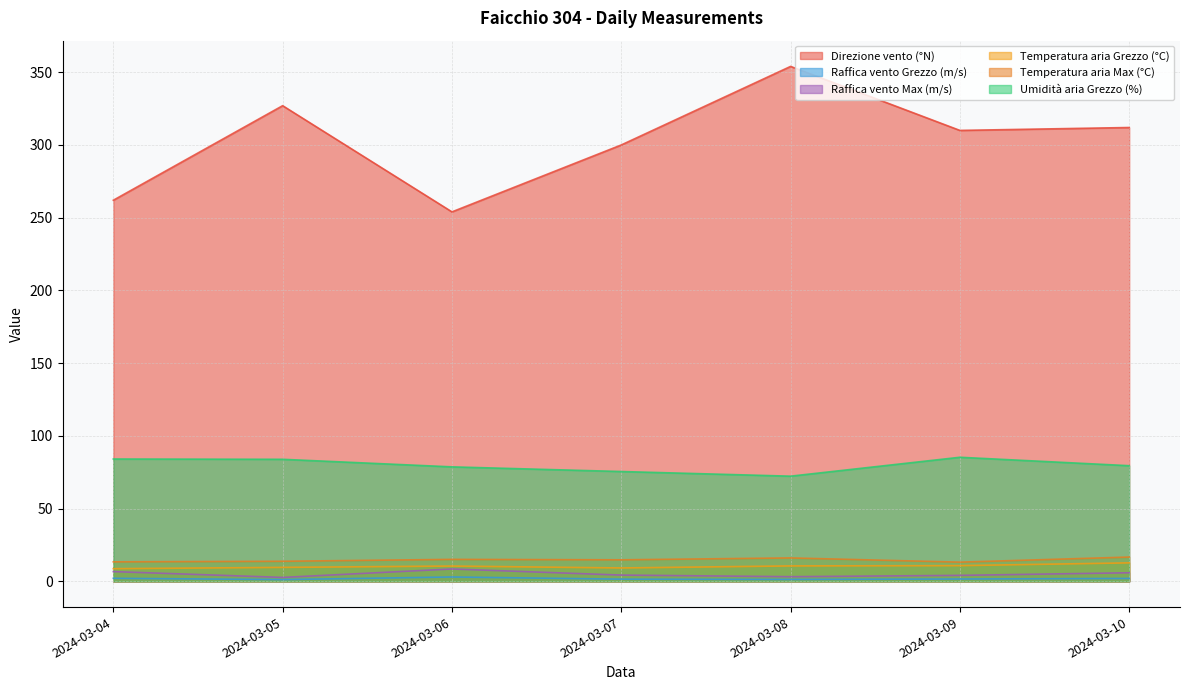

True or false: Temperatura aria Max (°C) has more than 0 points higher than both neighbors.

True